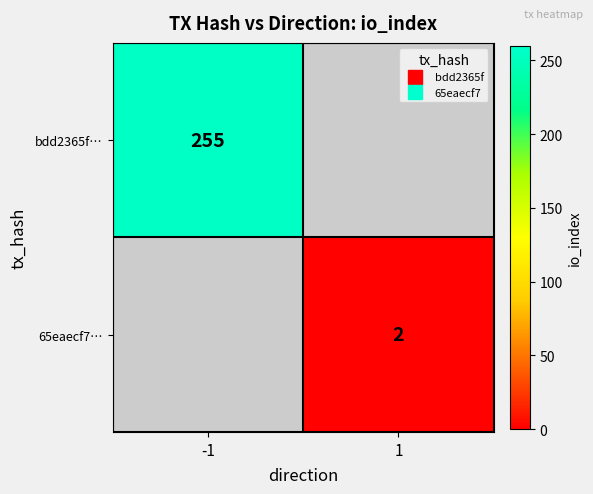

At which category does the chart reach its peak across all series?

-1